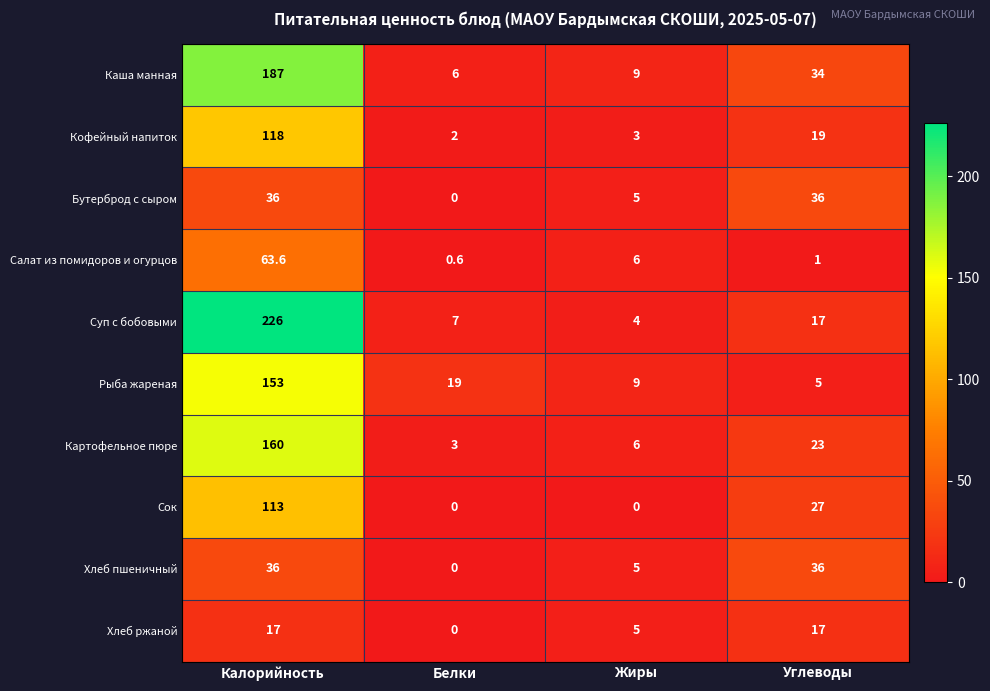

Between Калорийность and Жиры, which series saw the biggest shift?

Суп с бобовыми